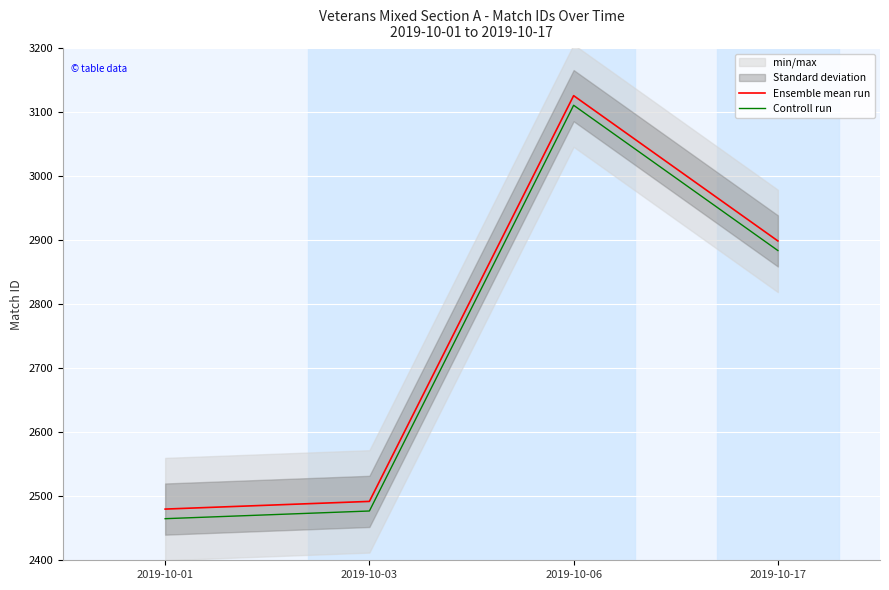

At which label does Controll run reach its peak?

2019-10-06